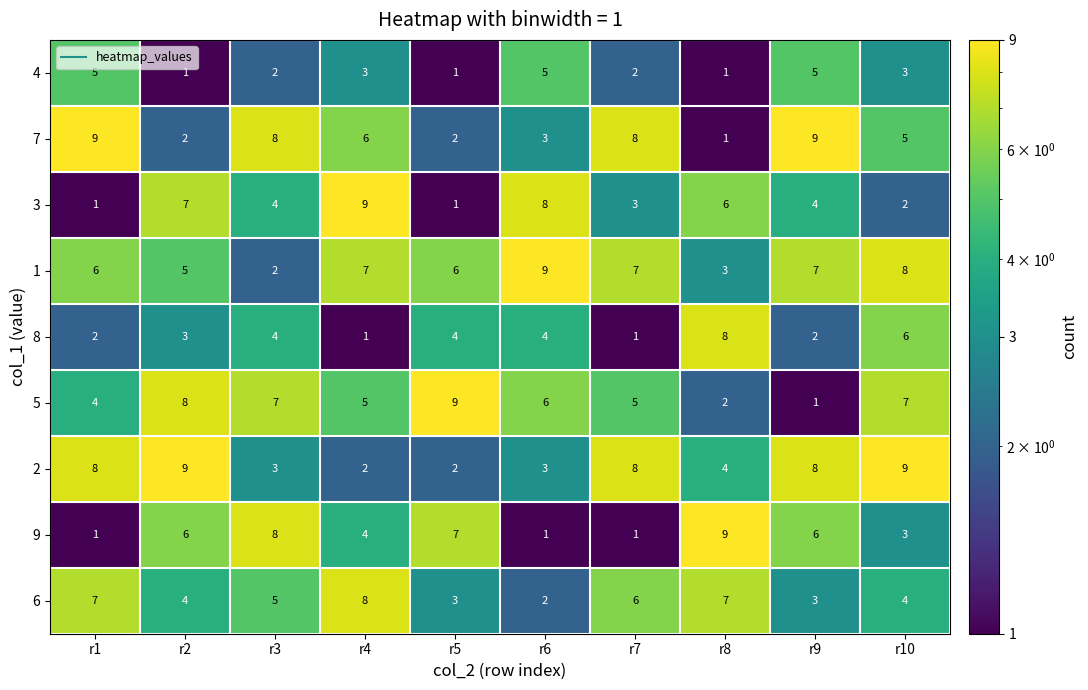

At which category is the sum across all series the highest?

r10